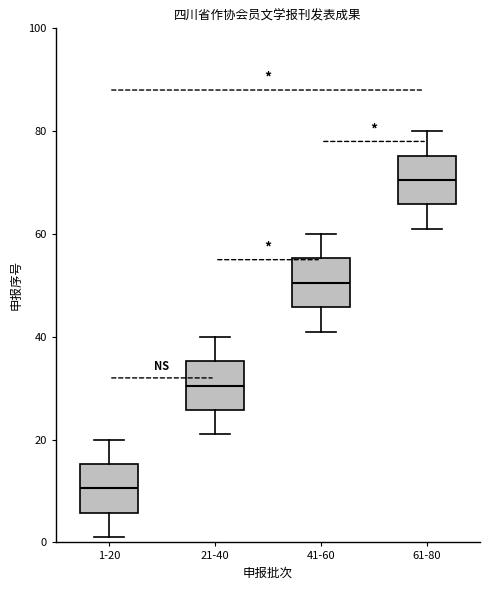

Where is the lower edge of the box for 21-40 on the y-axis? The values are not printed on the chart, so give them approximately, as read against the axis.

26